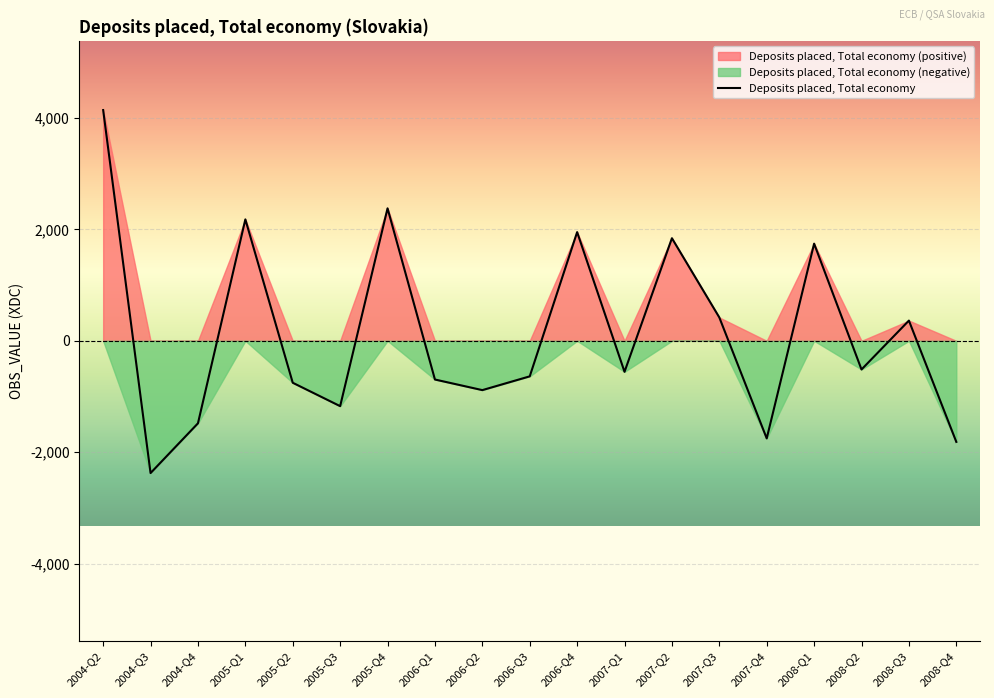

Reading right to left, transcribe all the data shown in this chart.

-1813.9	363.0	-514.2	1744.3	-1751.8	419.8	1841.8	-556.1	1951.5	-637.8	-884.7	-694.5	2378.2	-1172.6	-752.8	2180.0	-1480.5	-2373.8	4142.1